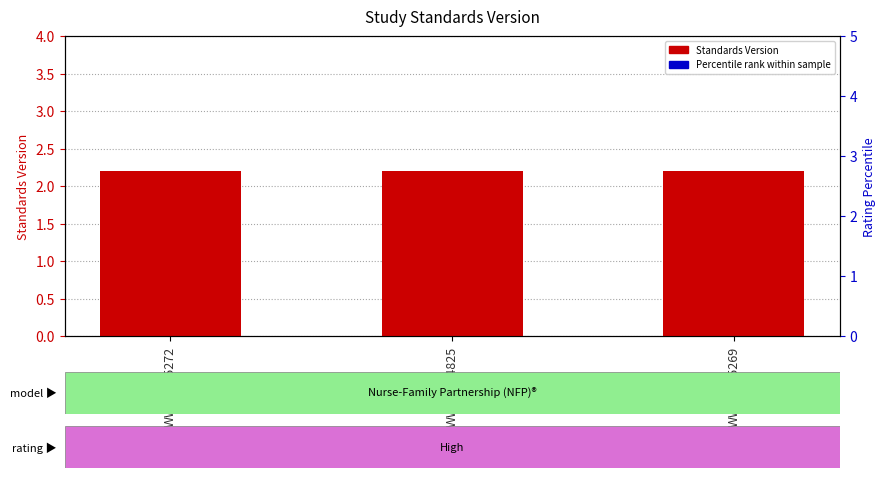

Is the value of Percentile Rank at WWHV095269 greater than the value of Standards Version at WWHV094825?

Yes